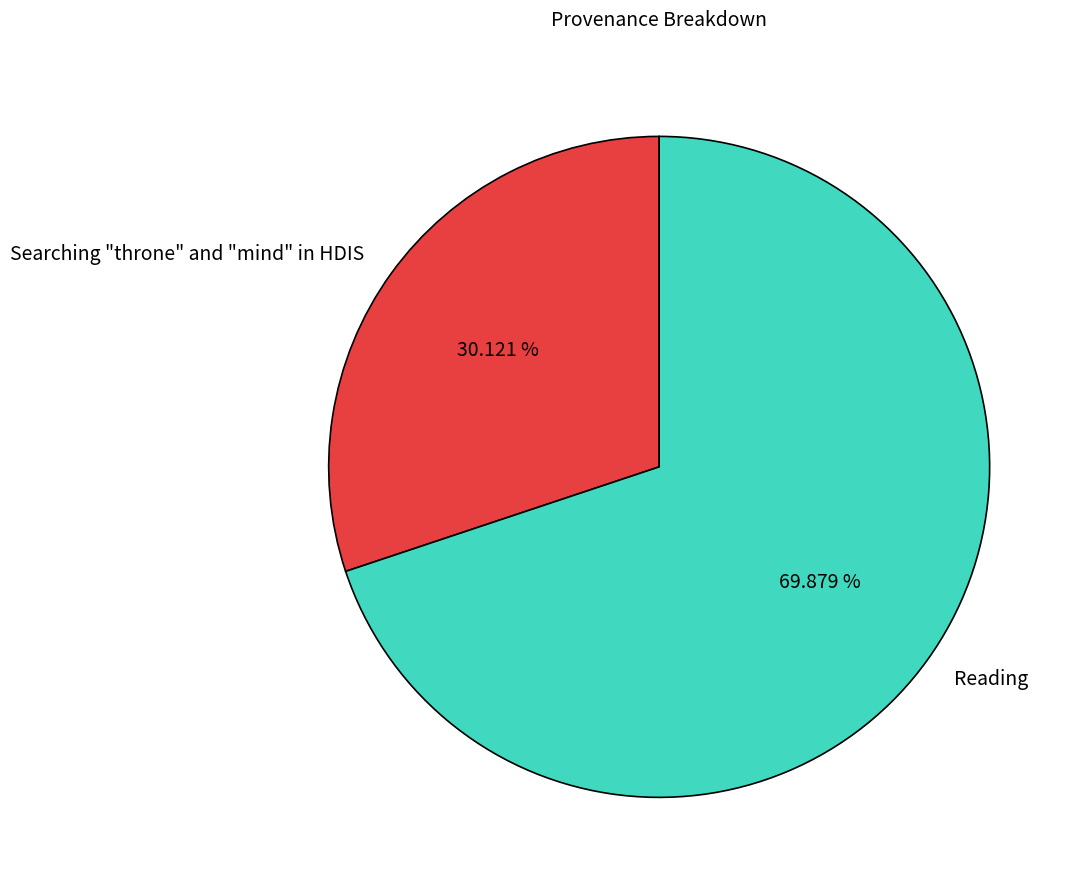

What percentage is the Searching "throne" and "mind" in HDIS slice, to the nearest percent?

30%